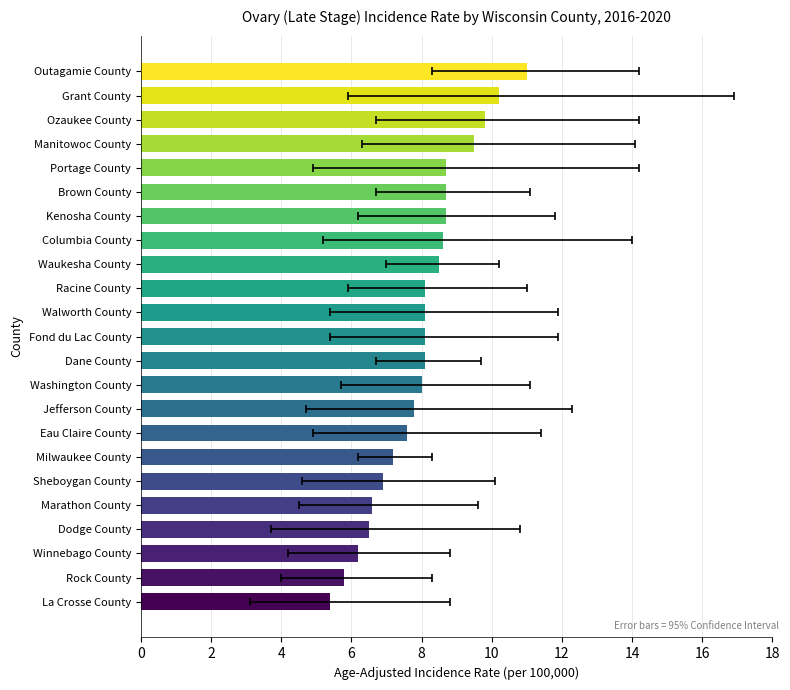

Reading right to left, transcribe all the data shown in this chart.

11.0	10.2	9.8	9.5	8.7	8.7	8.7	8.6	8.5	8.1	8.1	8.1	8.1	8.0	7.8	7.6	7.2	6.9	6.6	6.5	6.2	5.8	5.4